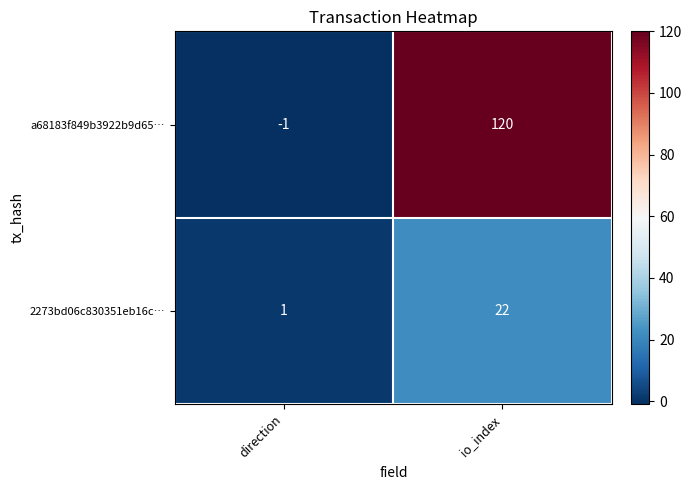

What is the highest value of the 2273bd06c830351eb16c… series?

22